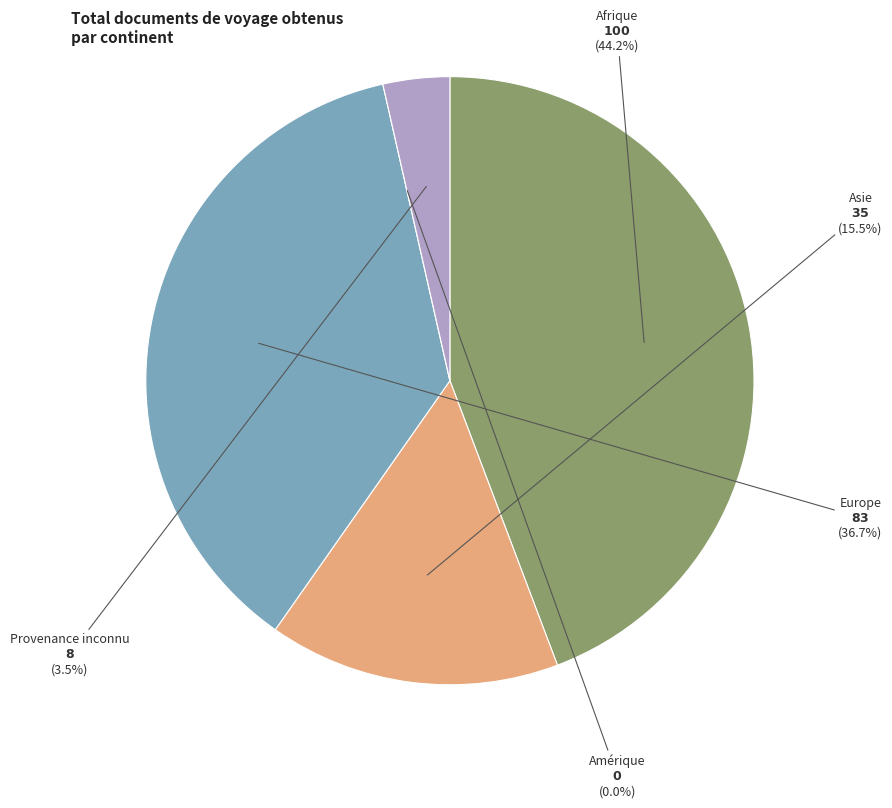

Between Europe and Amérique, which is larger?

Europe